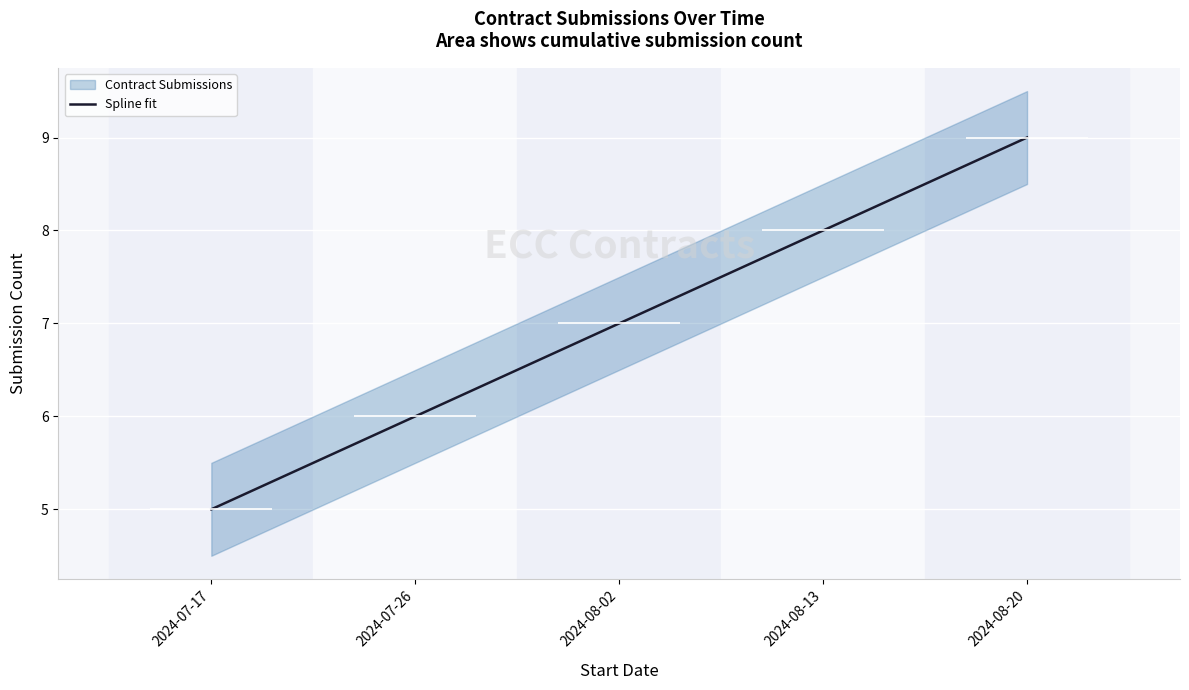

What is the lowest value of the Spline fit series?

5.0